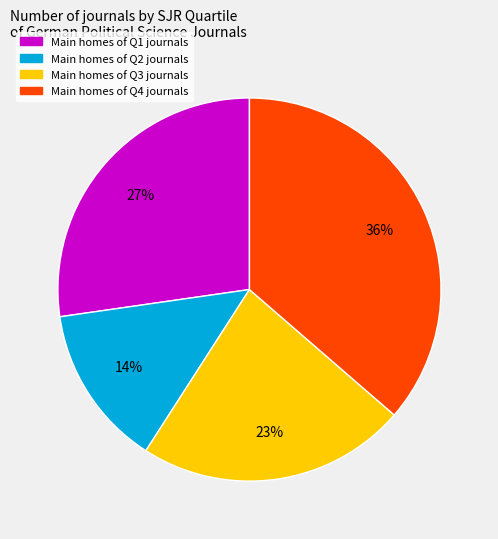

To the nearest percent, what is the average slice percentage?

25%